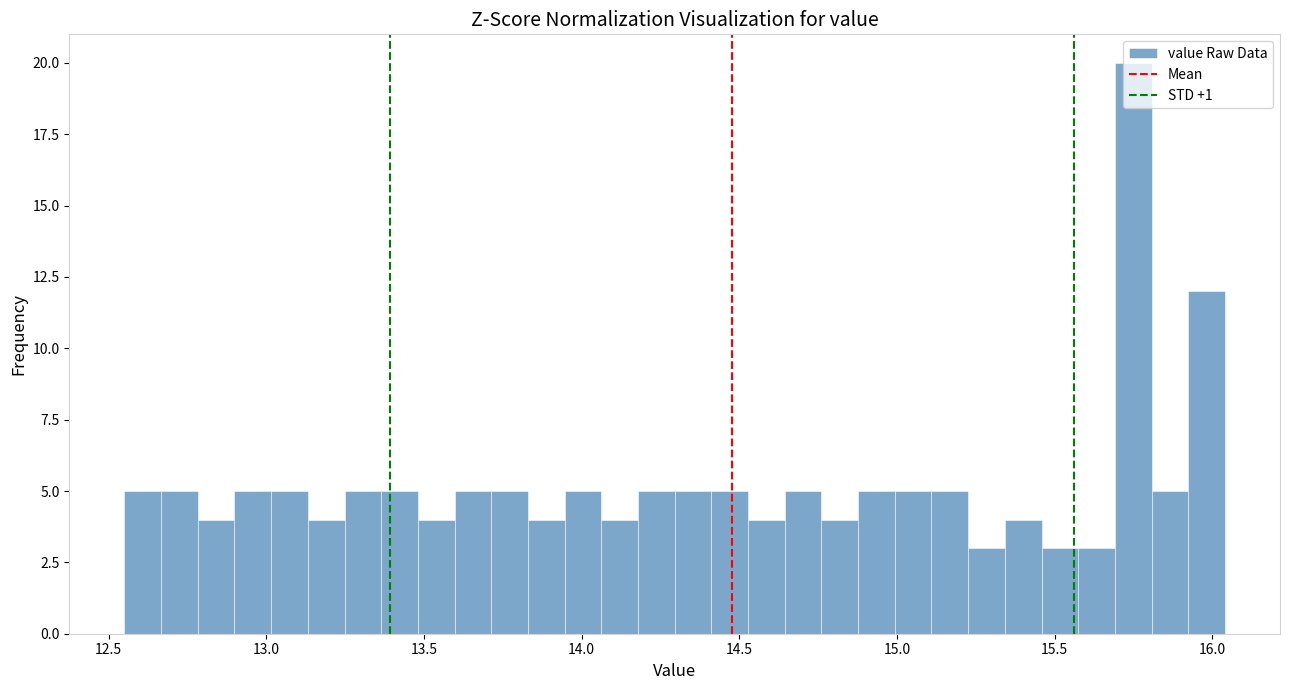

Around what value on the x-axis is the tallest bar? Give the approximate position of its centre, as read against the axis.

15.75